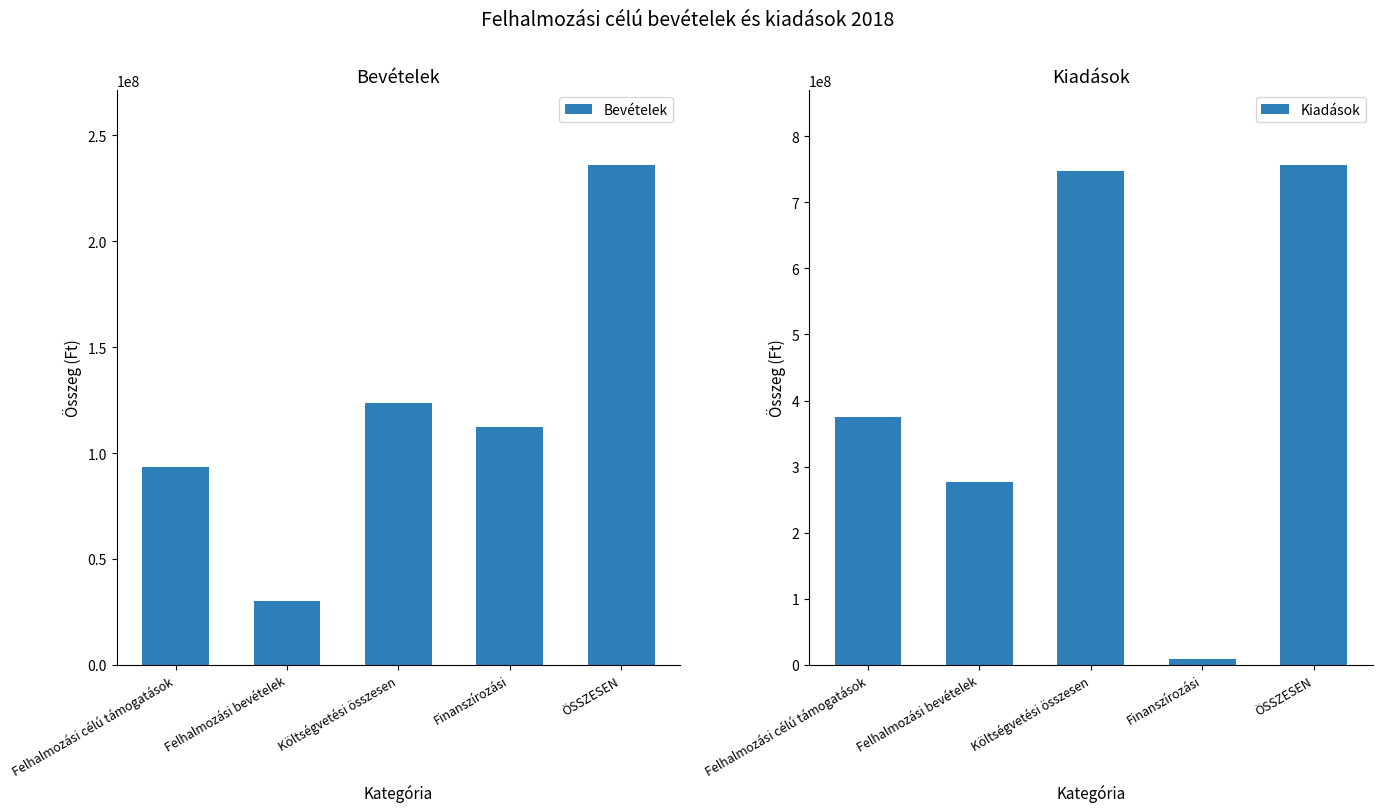

Reading left to right, extract all data points from this chart.

Bevételek: 93190591	30332500	123523091	112343590	235866681
Kiadások: 374710583	276110806	747433474	8486704	755920178